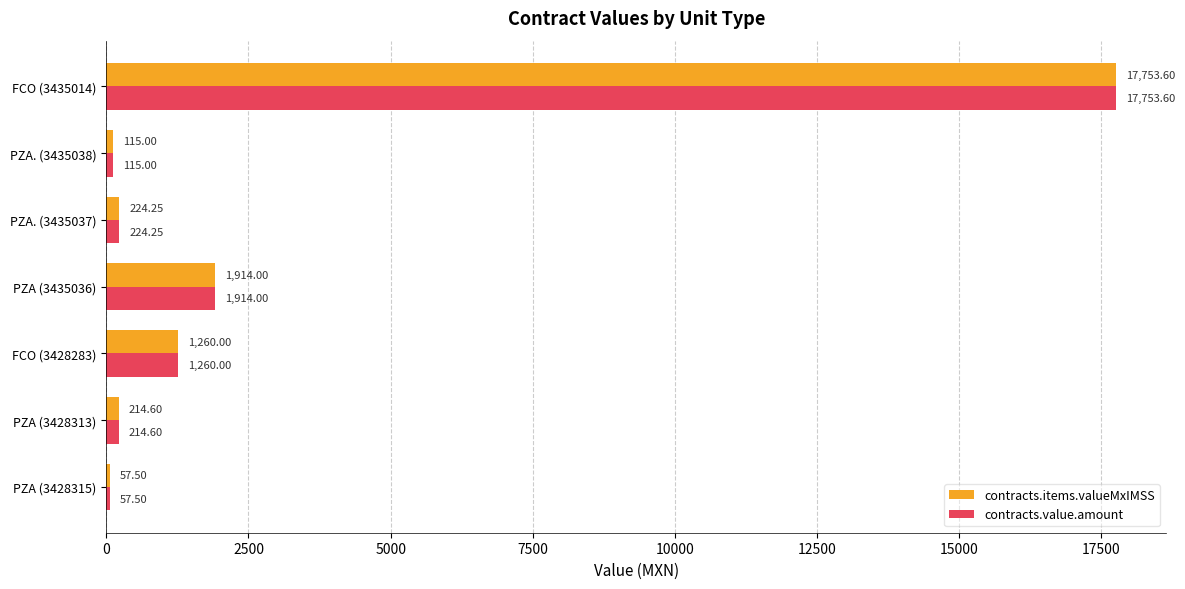

Rank the categories by contracts.items.valueMxIMSS value from lowest to highest.

PZA (3428315), PZA. (3435038), PZA (3428313), PZA. (3435037), FCO (3428283), PZA (3435036), FCO (3435014)